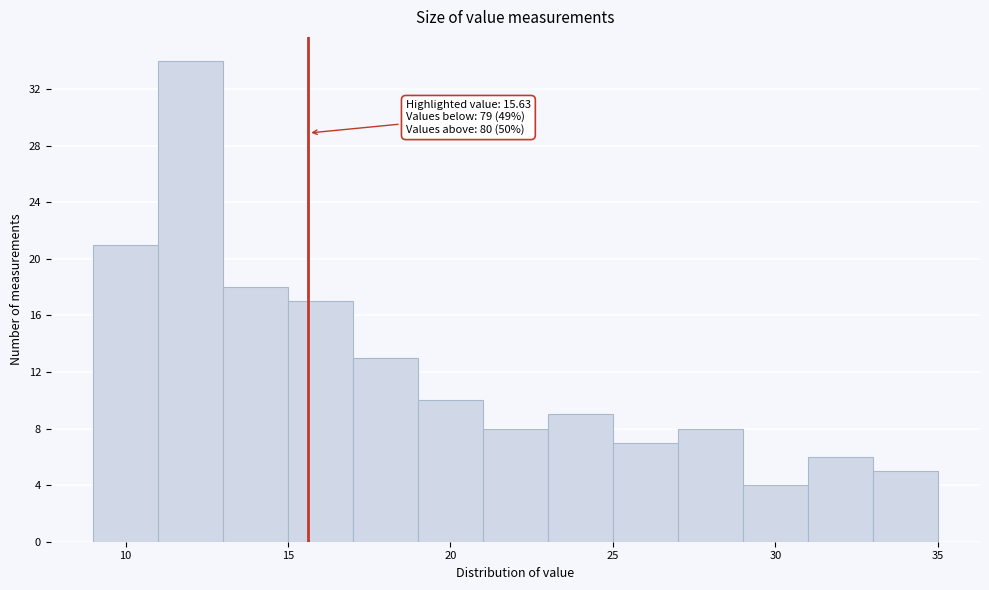

Over which range of the x-axis is the bar tallest?

11 to 13